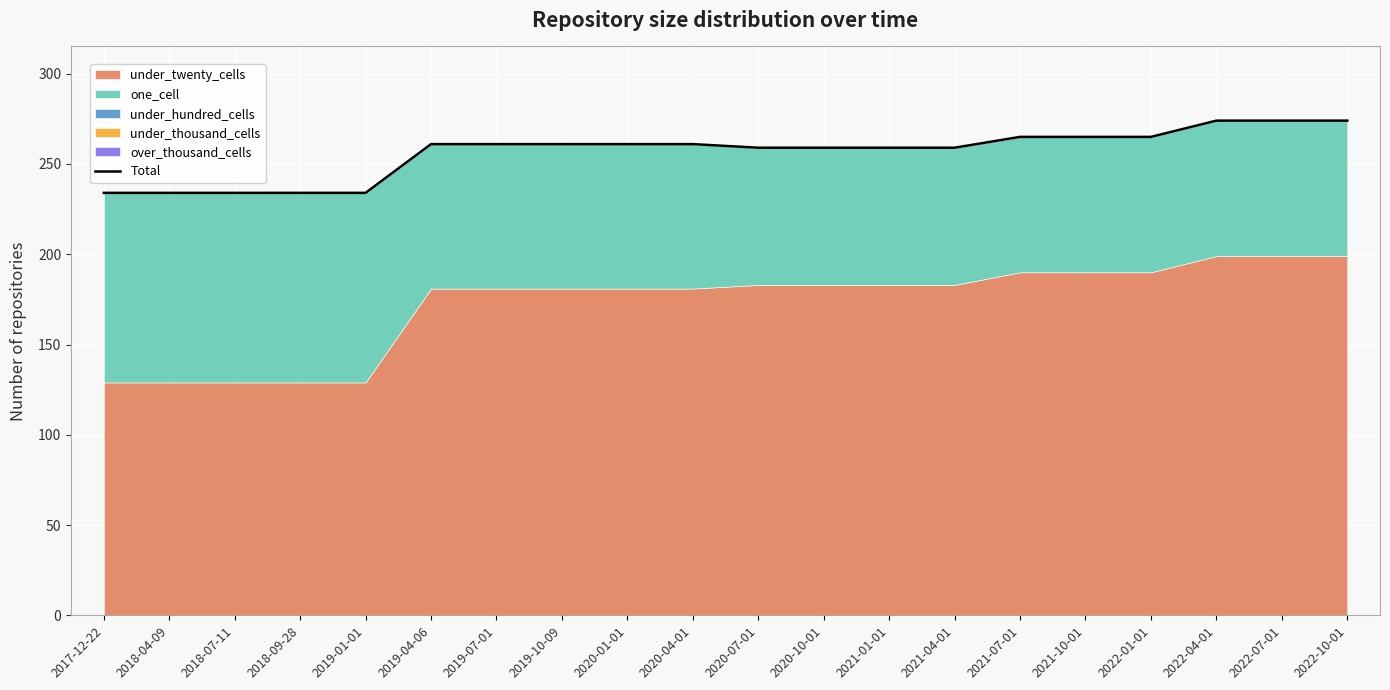

What is the average value?

256